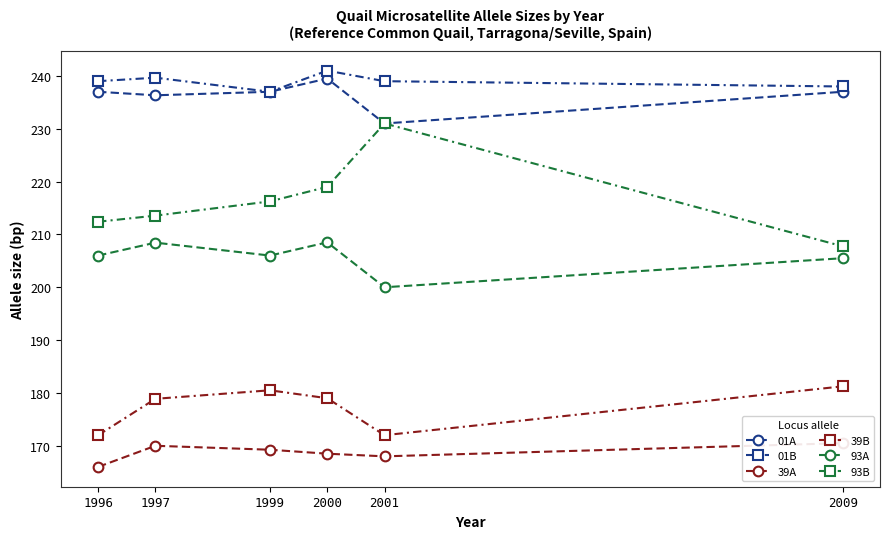

At which category is the sum across all series the highest?

2000